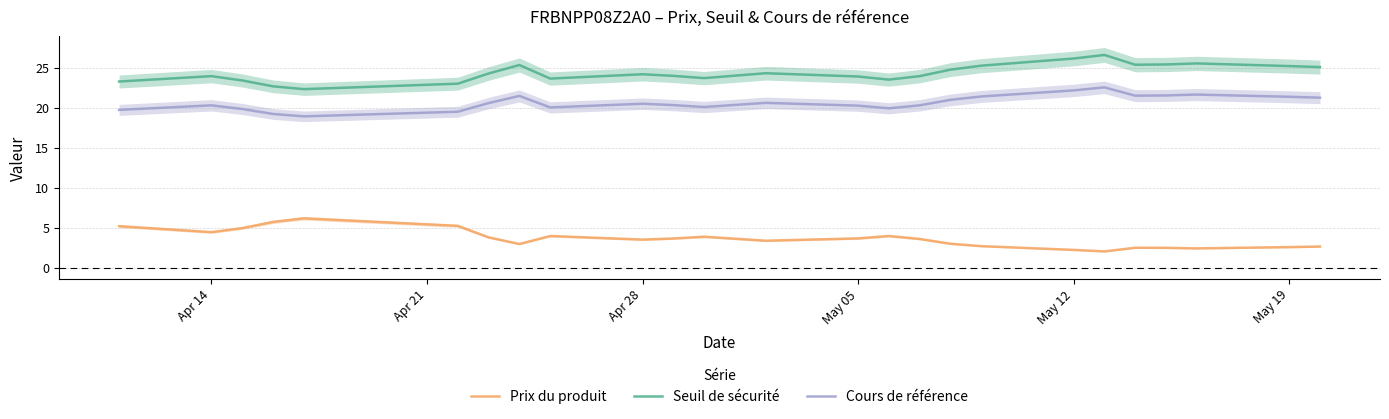

What is the lowest value of the Cours de référence series?

18.9